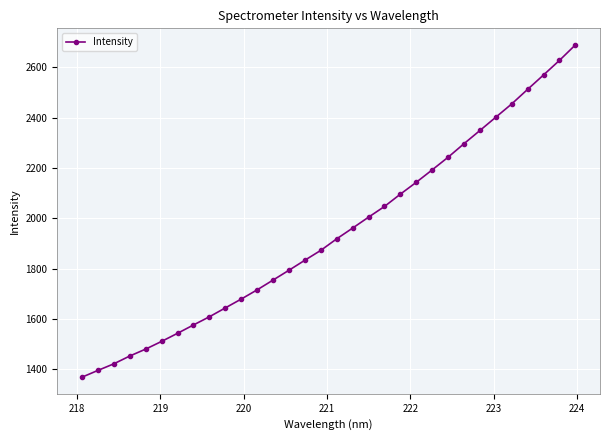

What is the difference between the maximum and minimum values?

1320.0